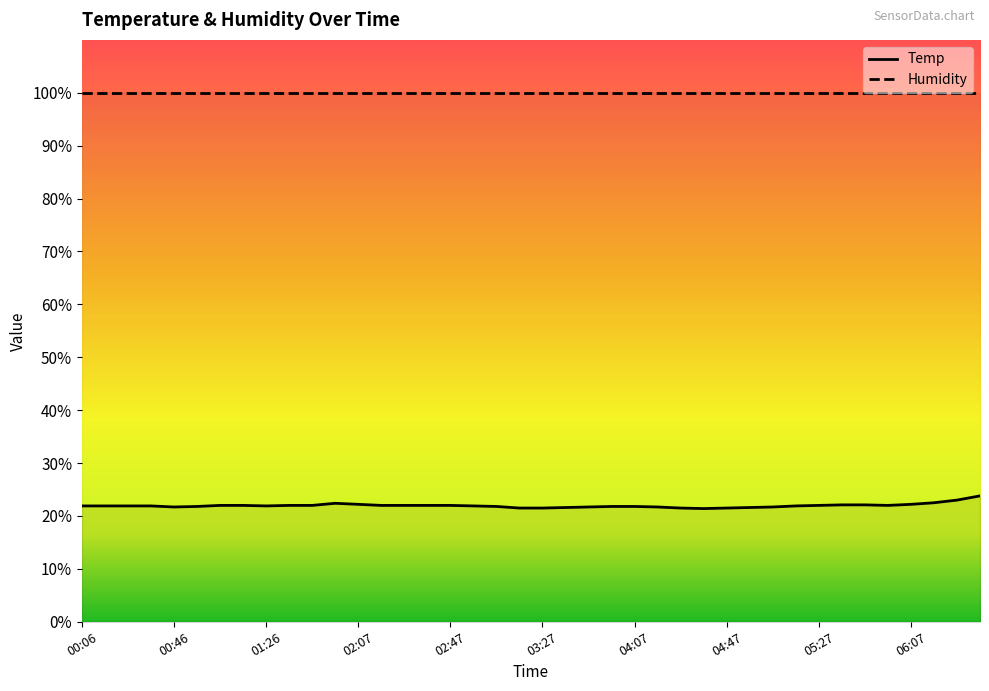

What is the label of the 11th point from the left?

01:47